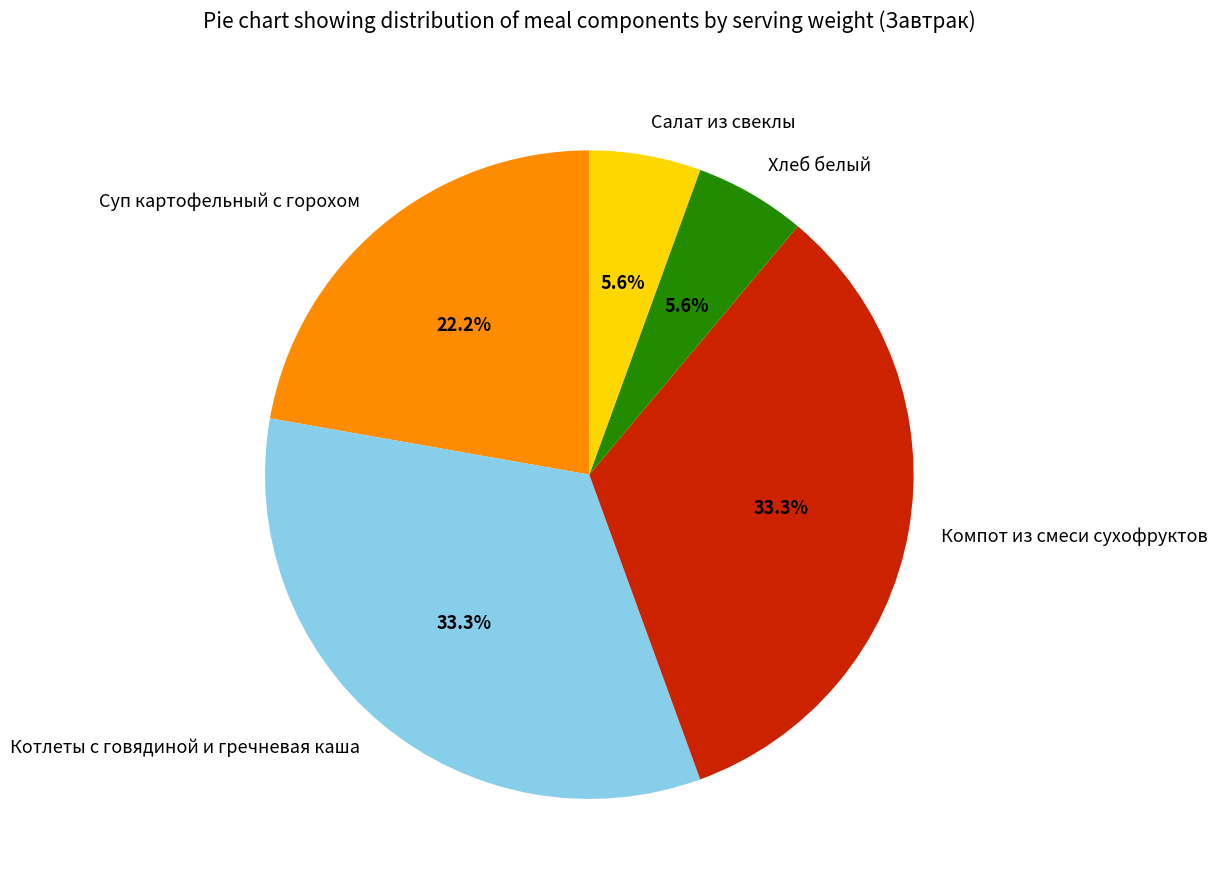

Is there a majority slice in this chart?

No